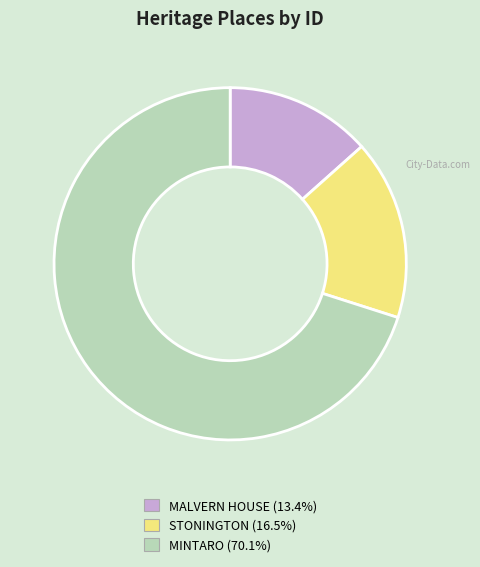

Between STONINGTON and MINTARO, which is larger?

MINTARO